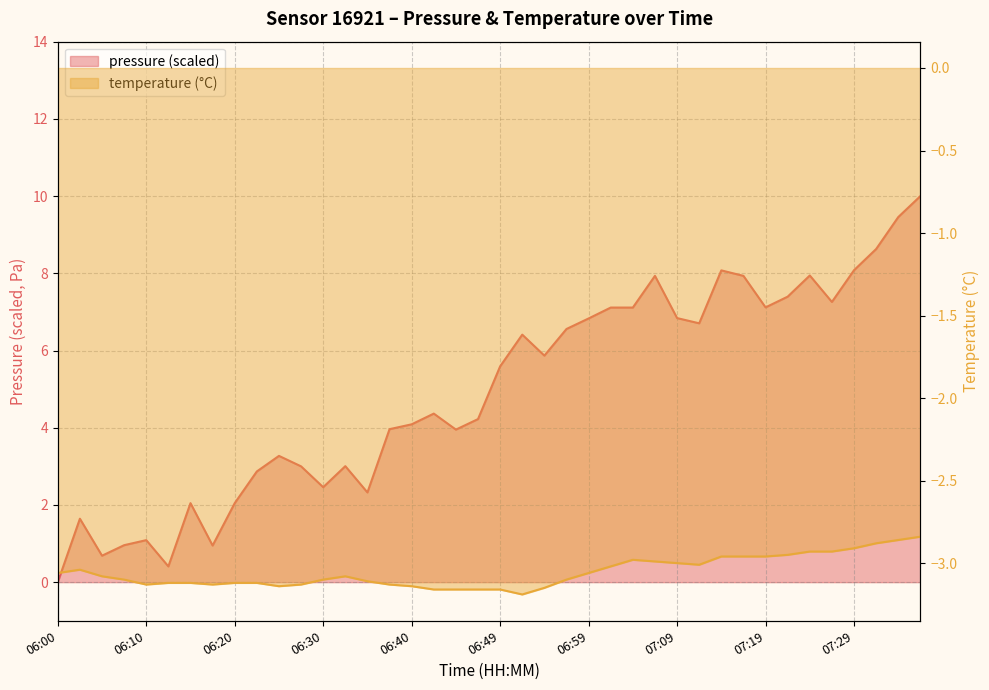

Which has a higher value, 06:45 or 07:19?

07:19